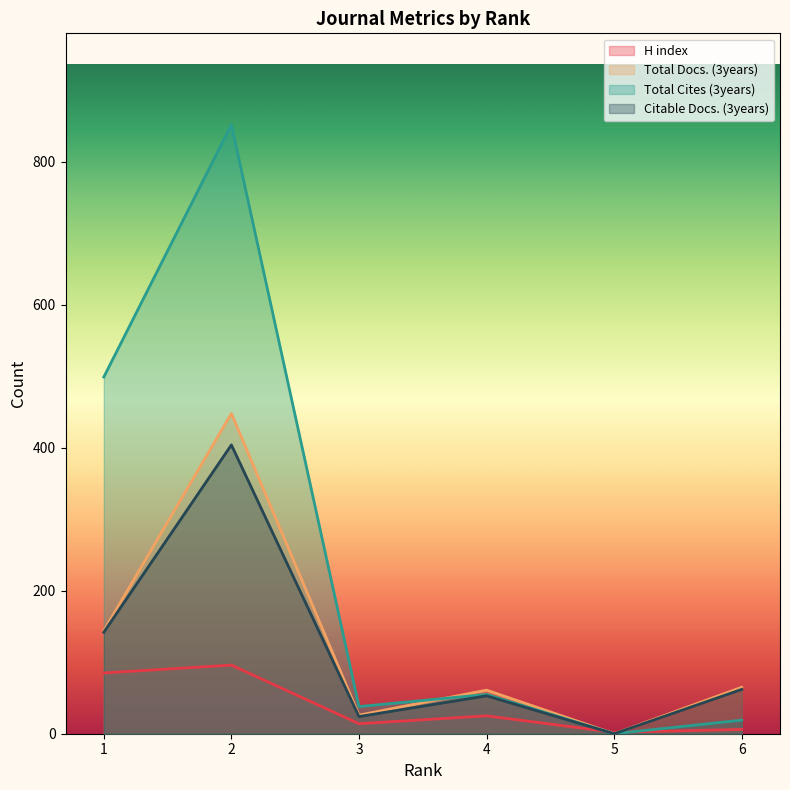

Is it true that Total Docs. (3years) equals 31 at 4?

False